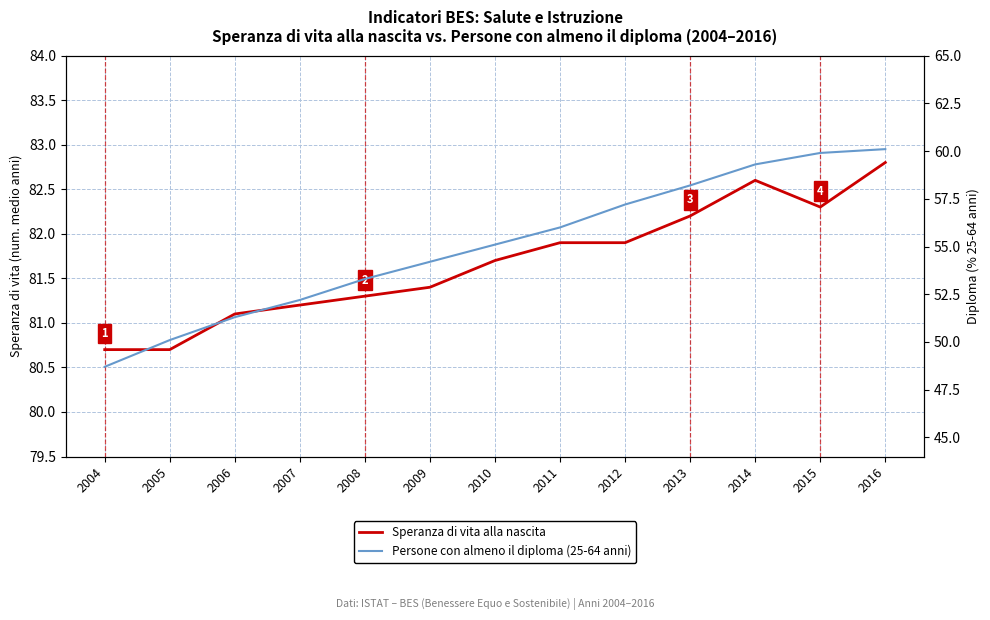

At which label does Persone con almeno il diploma (25-64 anni) reach its peak?

2016